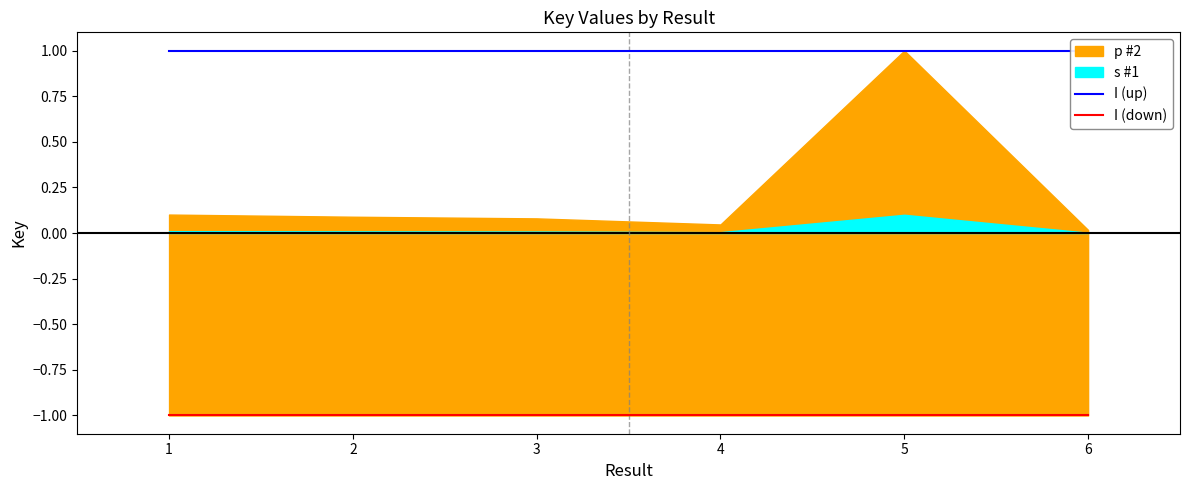

What is the value of the I (up) point at the 2nd from the left?

1